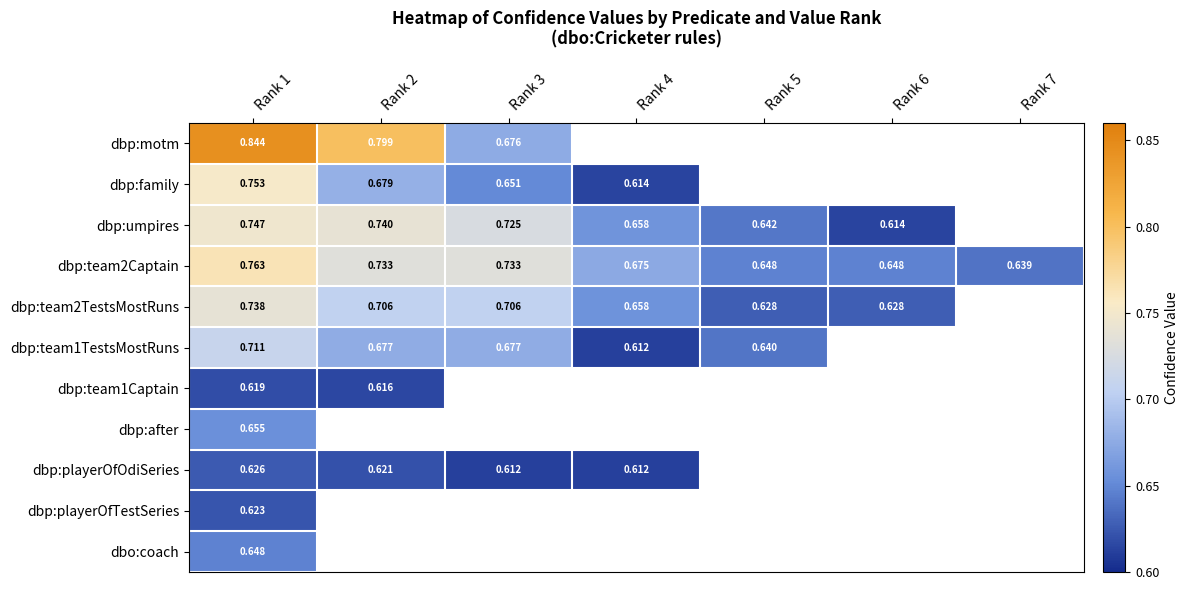

Is the value of dbo:coach at Rank 1 greater than the value of dbp:team2TestsMostRuns at Rank 2?

No